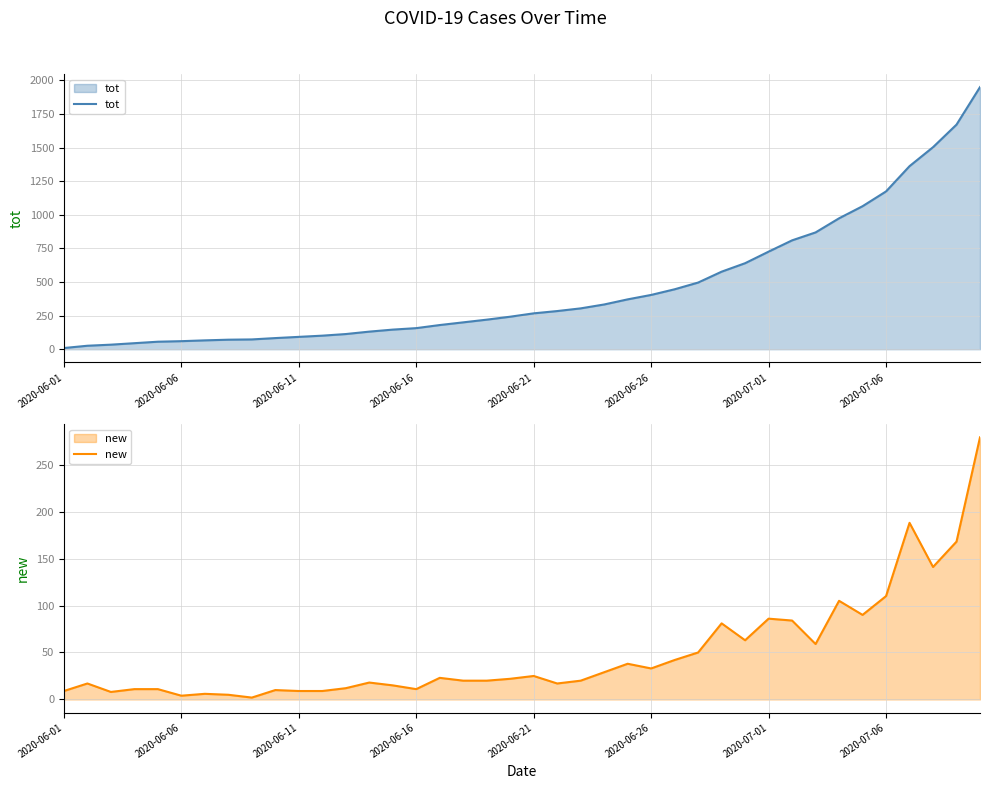

Where does the tot series first go above 267?

21